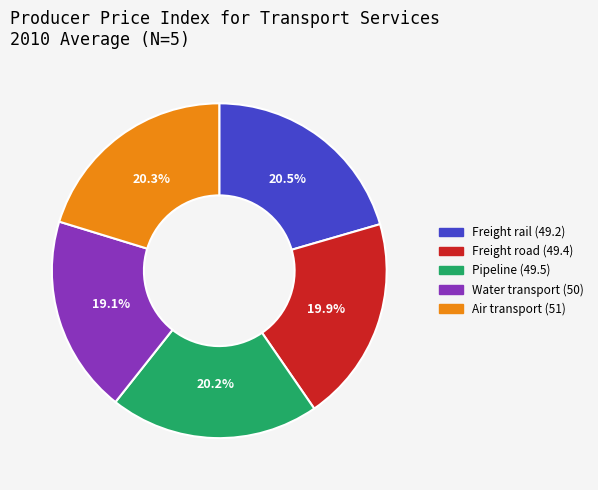

Is there a majority slice in this chart?

No